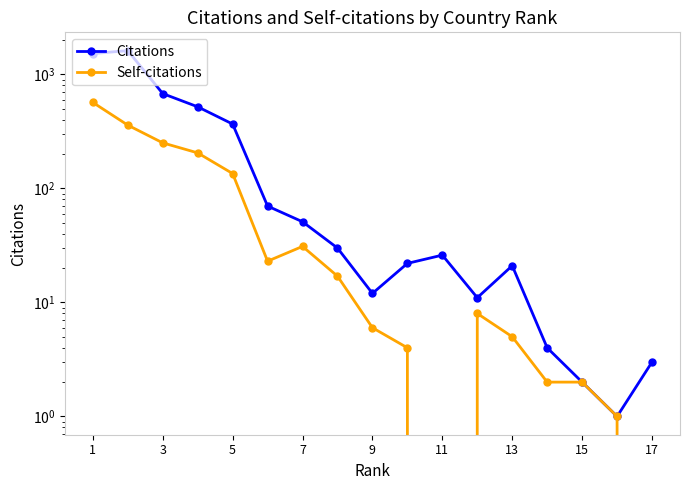

True or false: Citations and Self-citations cross at least once.

False